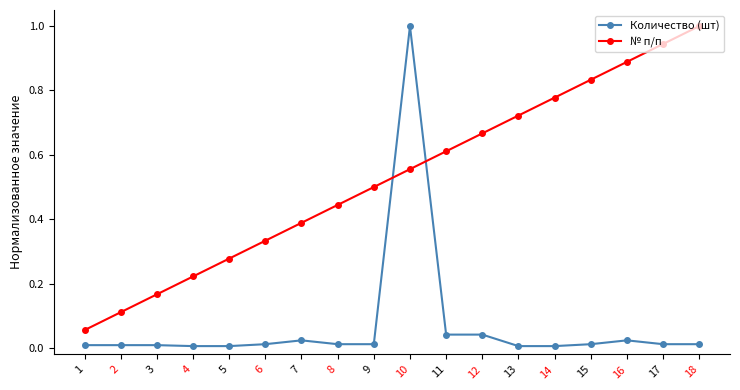

At 16, list the series in order from largest to smallest.

№ п/п, Количество (шт)